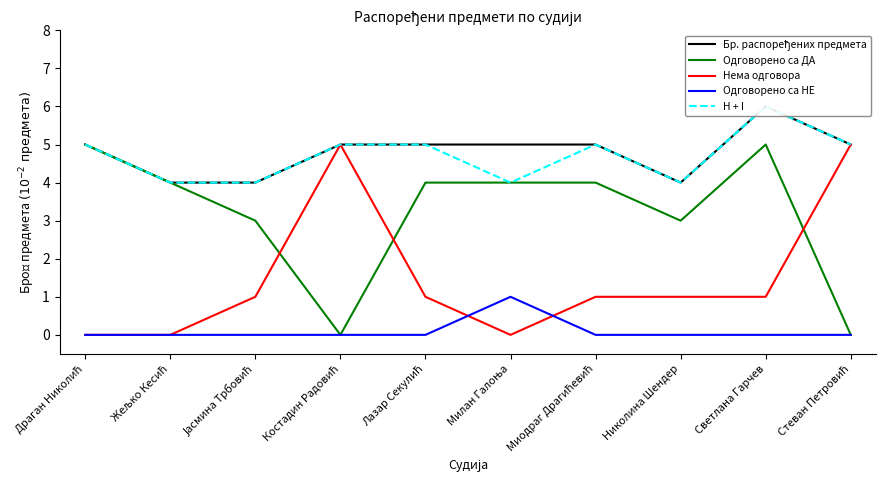

Is the value of Одговорено са НЕ at Николина Шендер greater than the value of Одговорено са ДА at Светлана Гарчев?

No